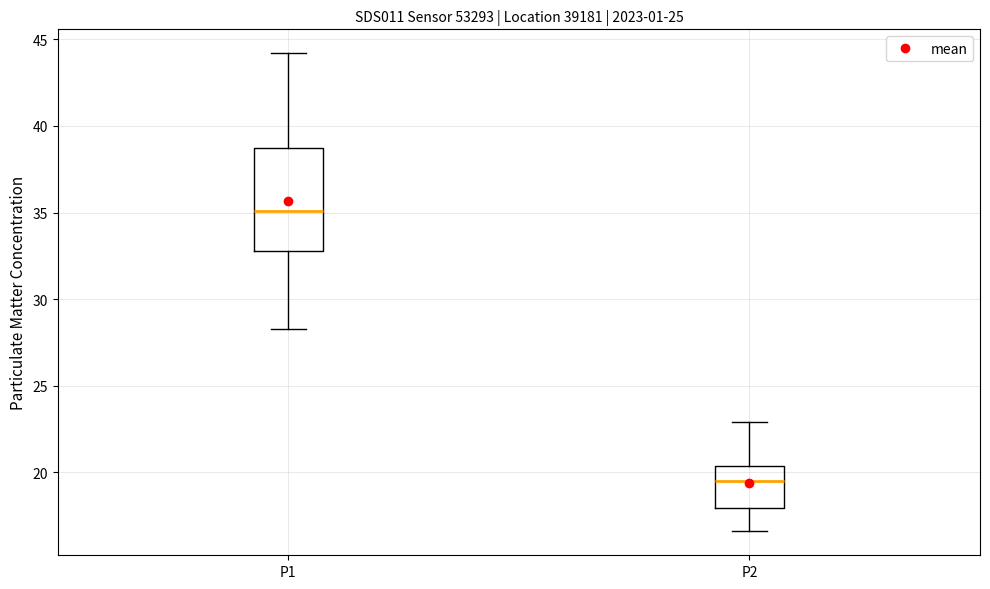

Reading left to right, transcribe this box plot: for each box, give where its median line is, the range the box spans, and where its two whiskers end, as read against the y-axis. The values are not printed on the chart, so give them approximately, as read against the axis.

P1: median 35.0, box 33.0 to 39.0, whiskers 28.5 to 44.0
P2: median 19.5, box 18.0 to 20.5, whiskers 16.5 to 23.0